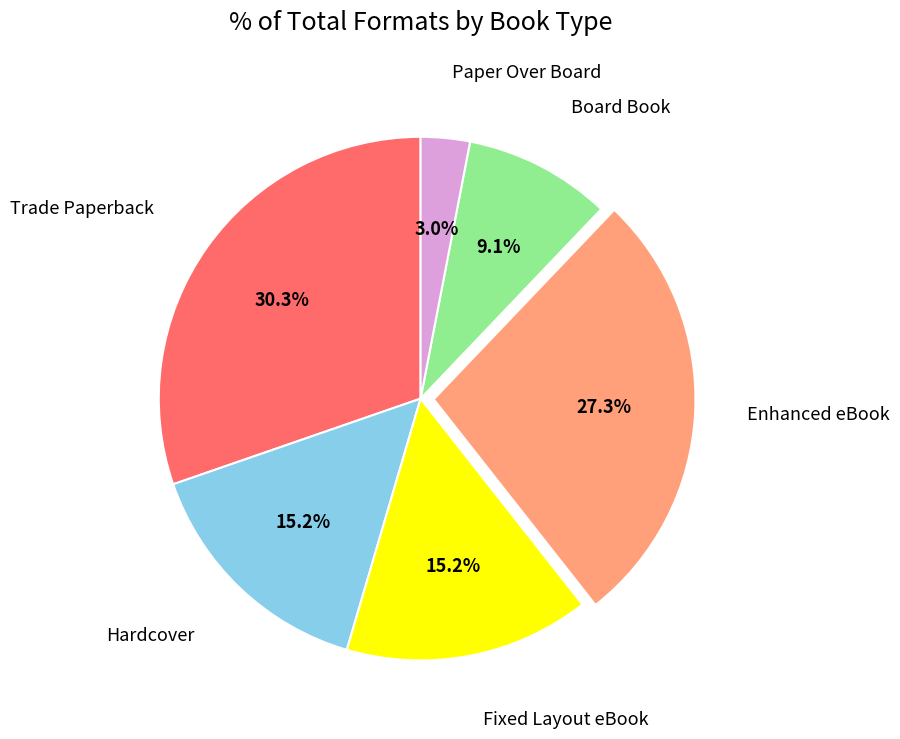

Count the number of slices in the pie.

6